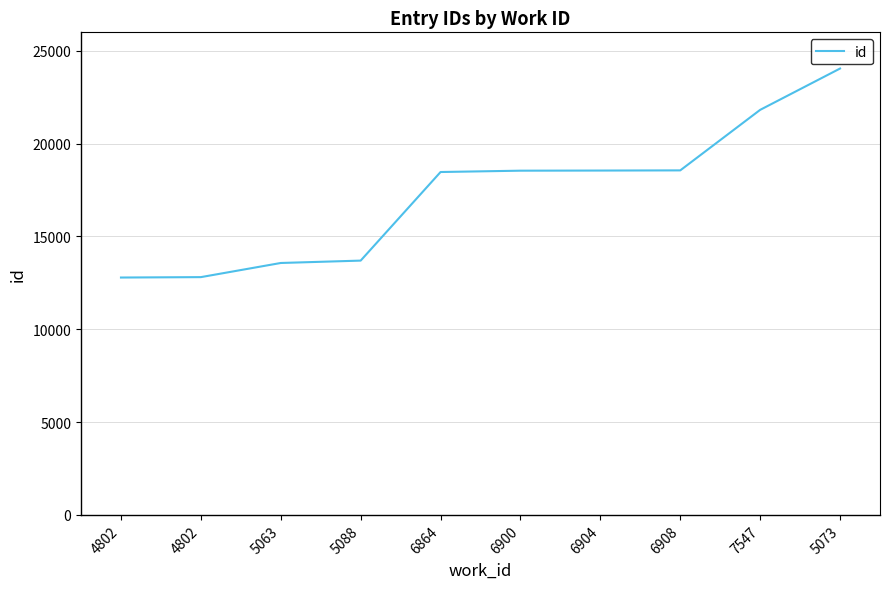

Does the chart have visible grid lines?

Yes